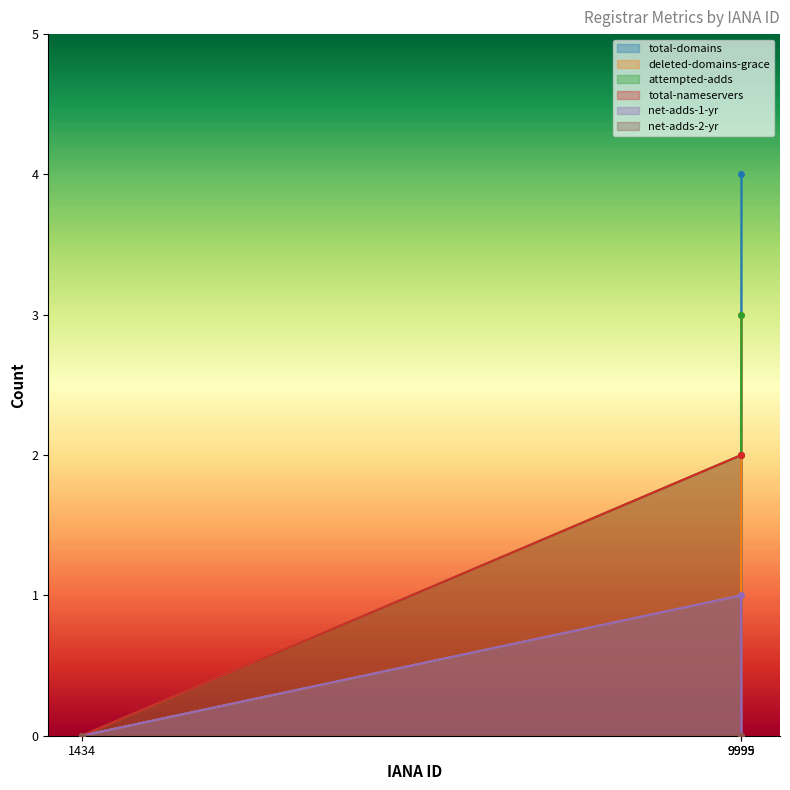

Which series has the widest spread of values?

total-domains